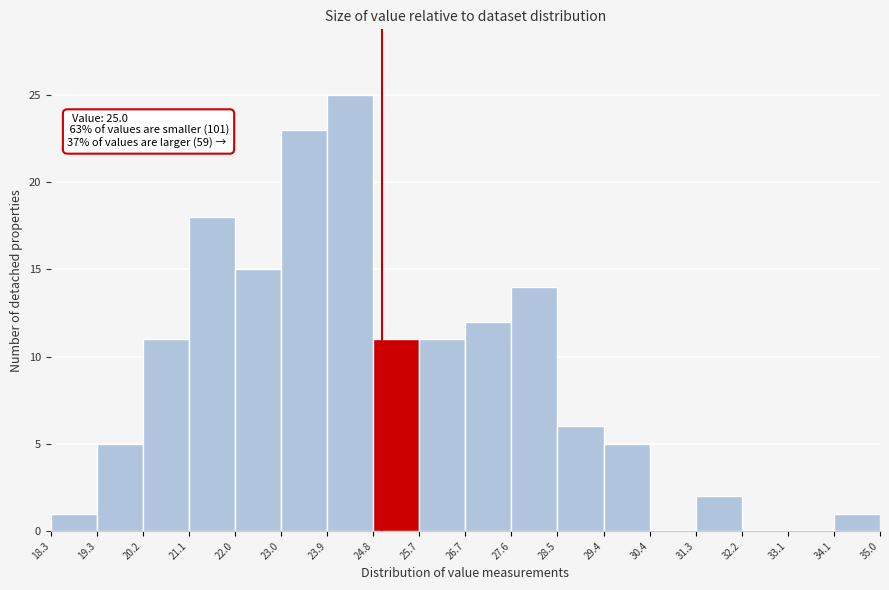

Which range on the x-axis has the tallest bar?

23.9 to 24.8